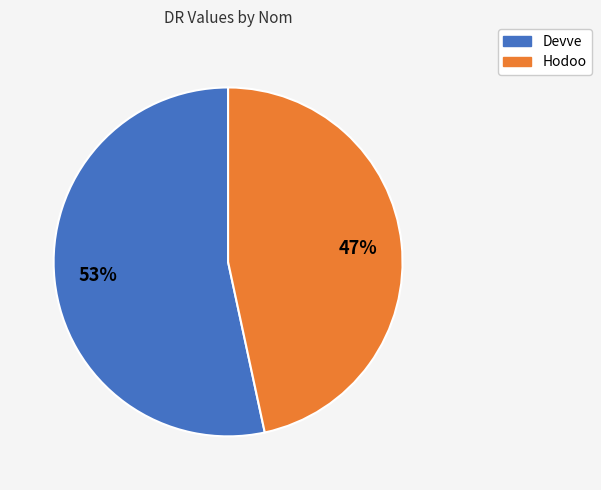

To the nearest percent, what is the combined percentage of Devve and Hodoo?

100%